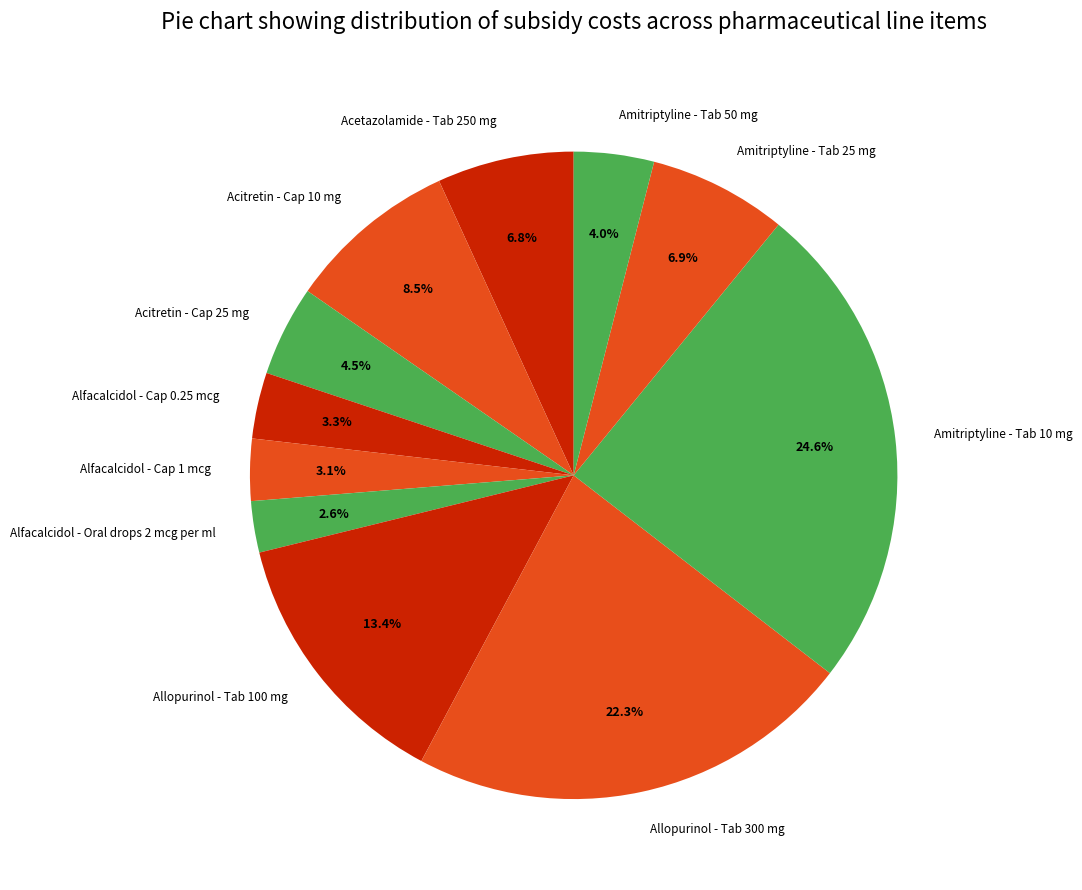

Which category has the smallest portion of the pie?

Alfacalcidol - Oral drops 2 mcg per ml